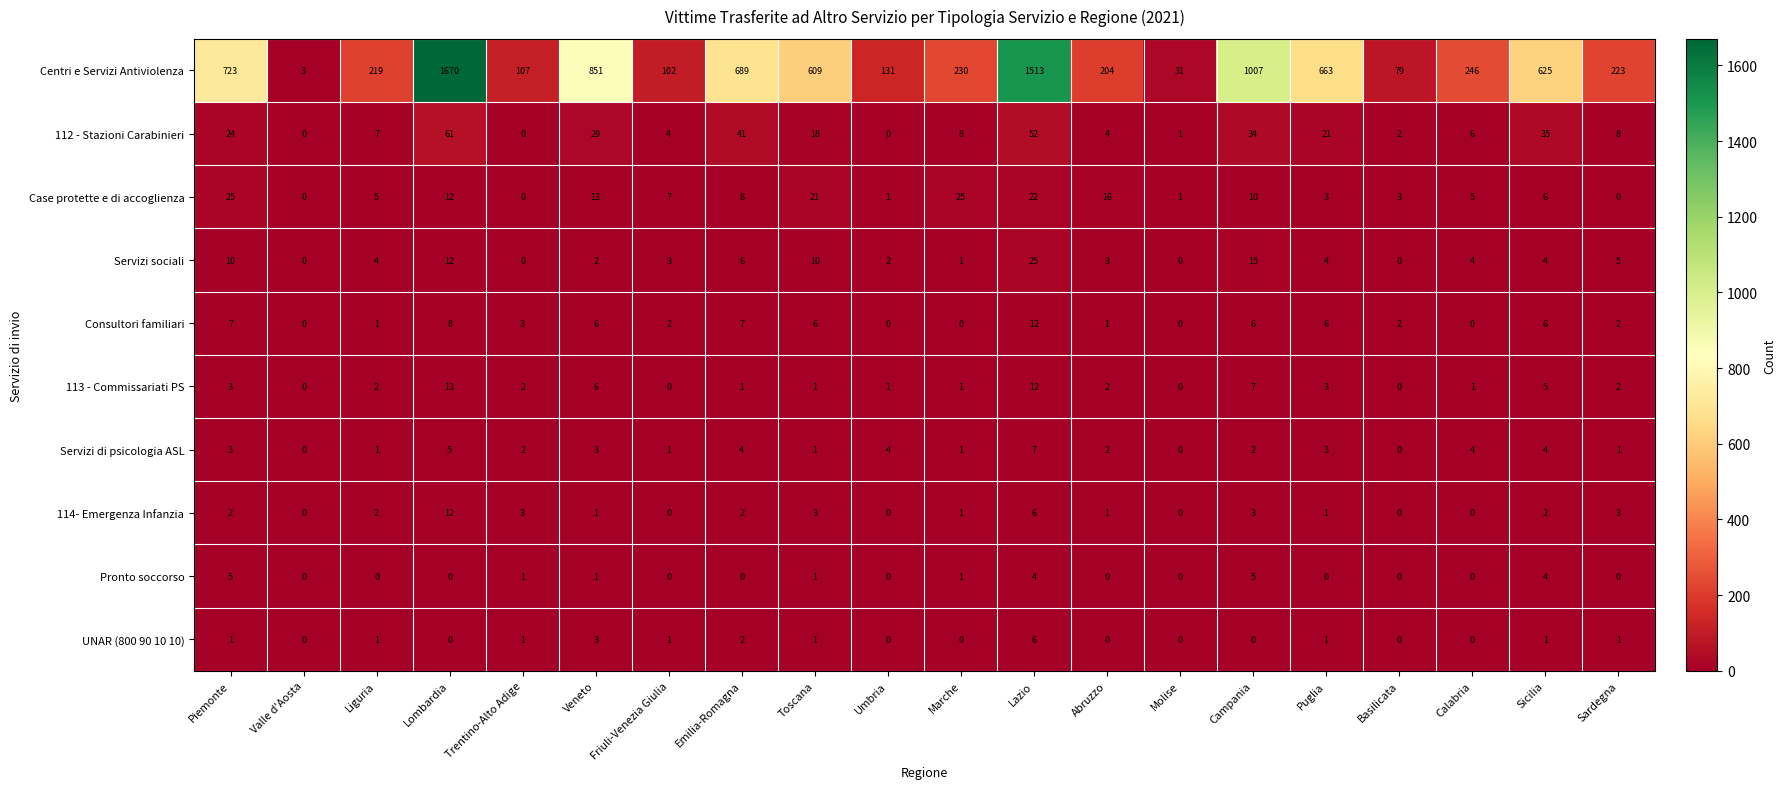

Which series has the widest spread of values?

Centri e Servizi Antiviolenza